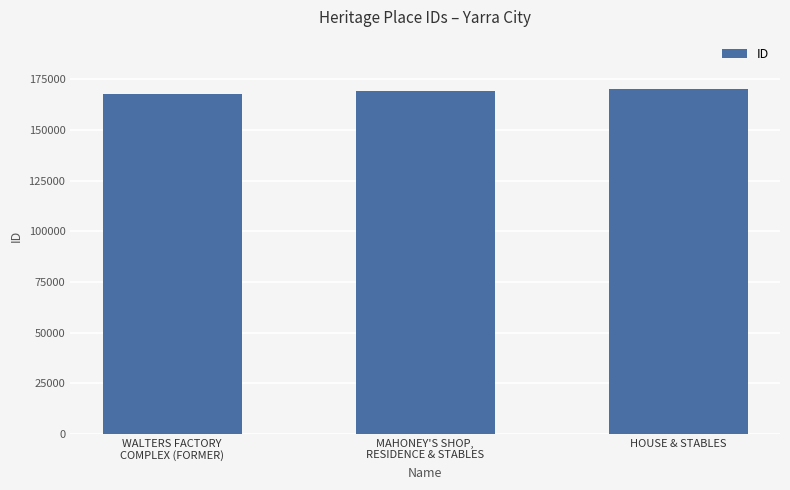

What is the maximum value shown in the chart?

170397